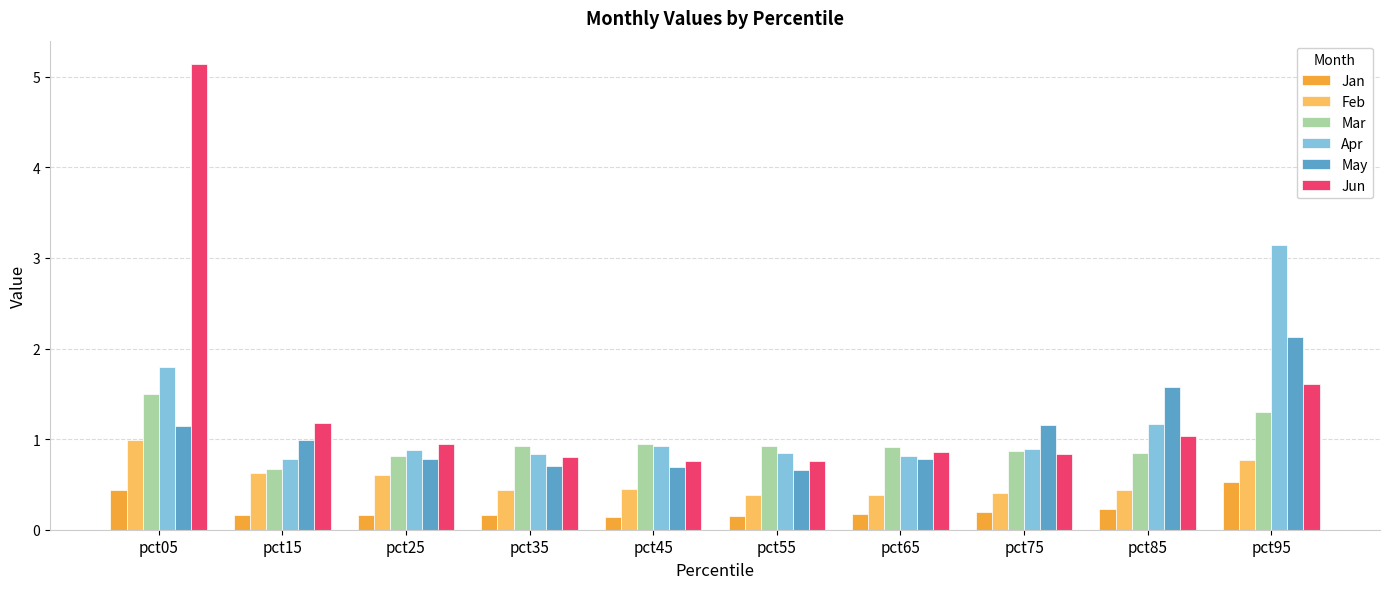

Is it true that Jan equals 0.2 at pct85?

True